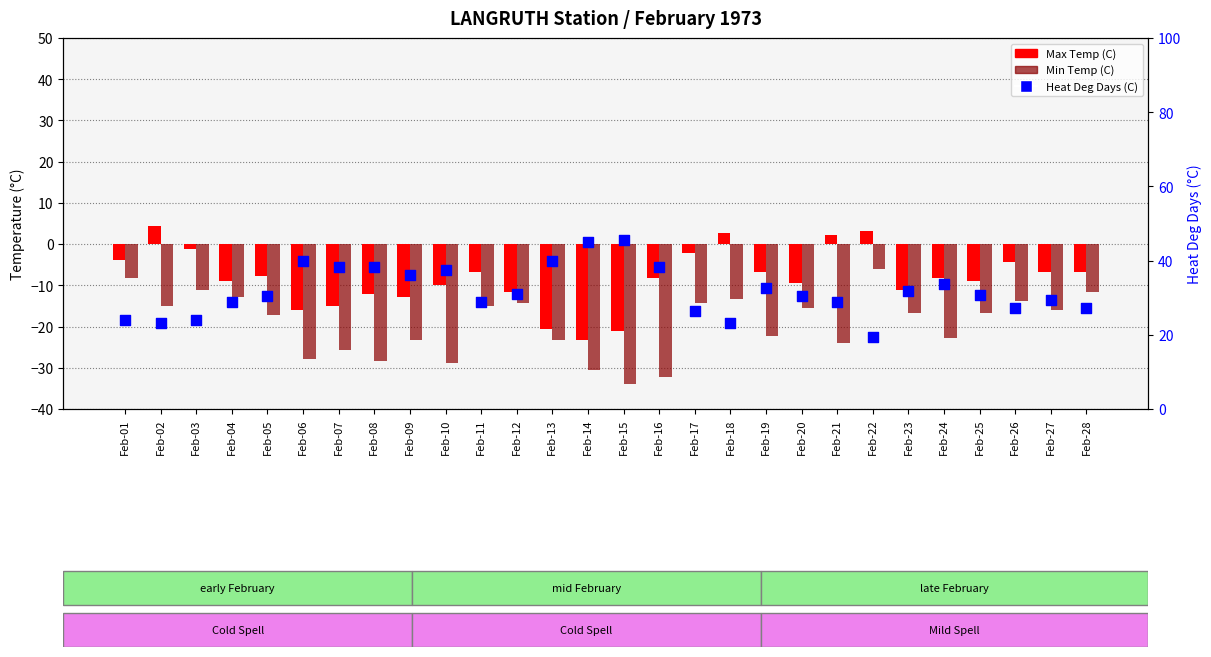

Which series has the largest total across all categories?

Heat Deg Days (C)